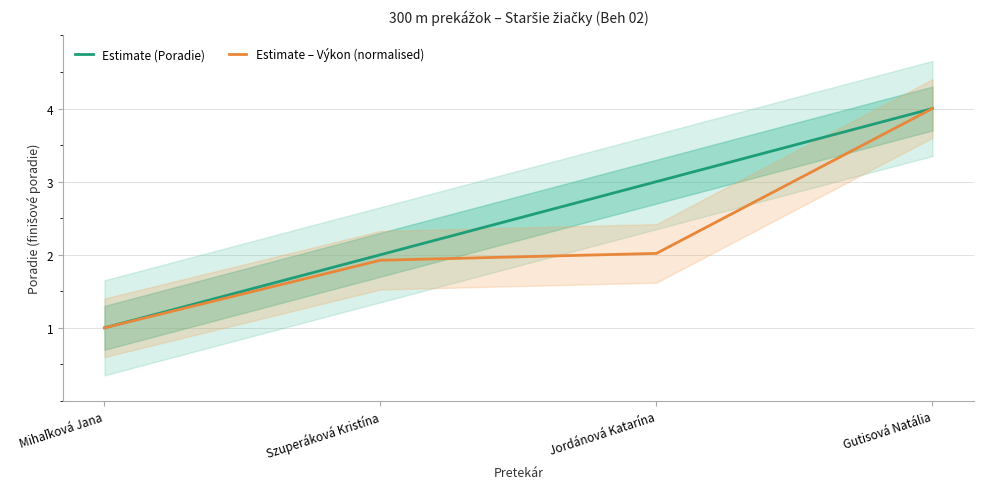

What is the difference between the maximum and minimum values in the Estimate (Poradie) series?

3.0